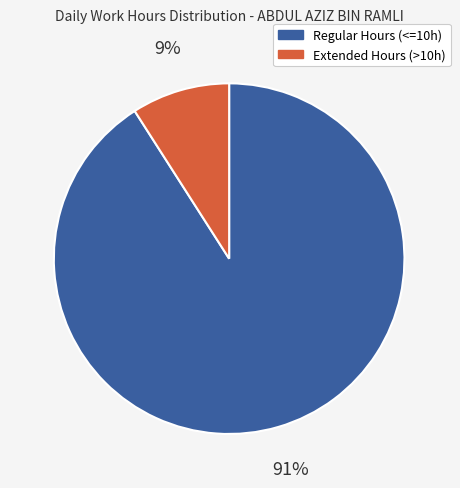

Is there any slice that represents more than half of the pie?

Yes